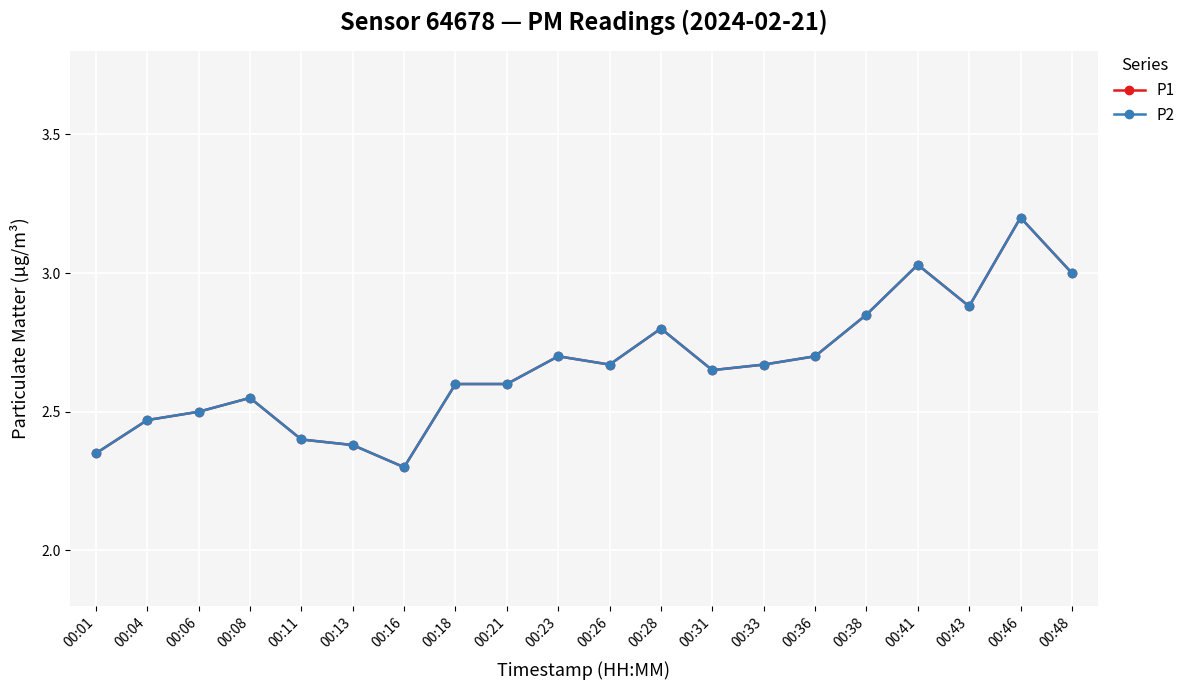

At how many categories does at least one series exceed 2?

20